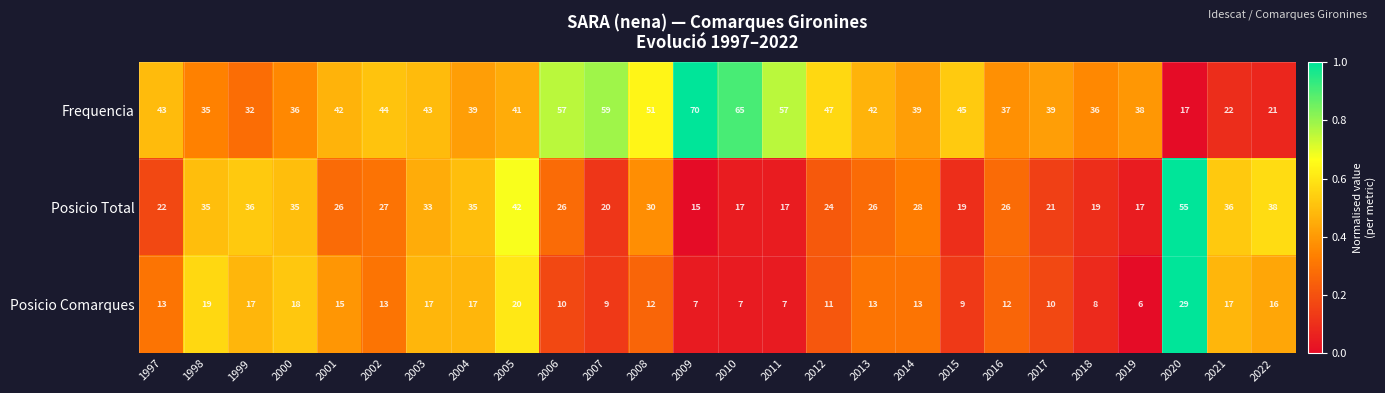

What is the sum of all Frequencia values?

1097